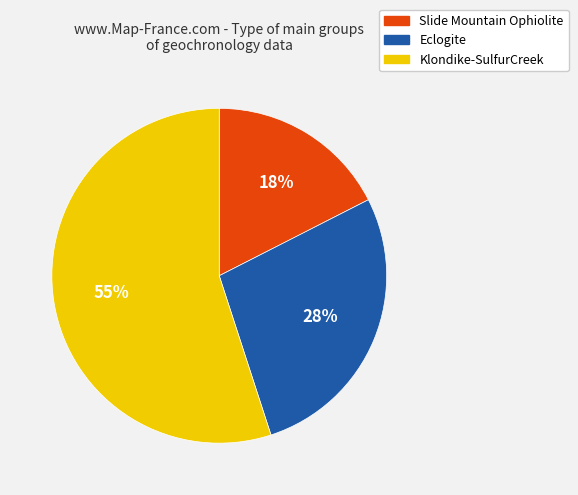

Is the sum of Klondike-SulfurCreek and Eclogite greater than half?

Yes